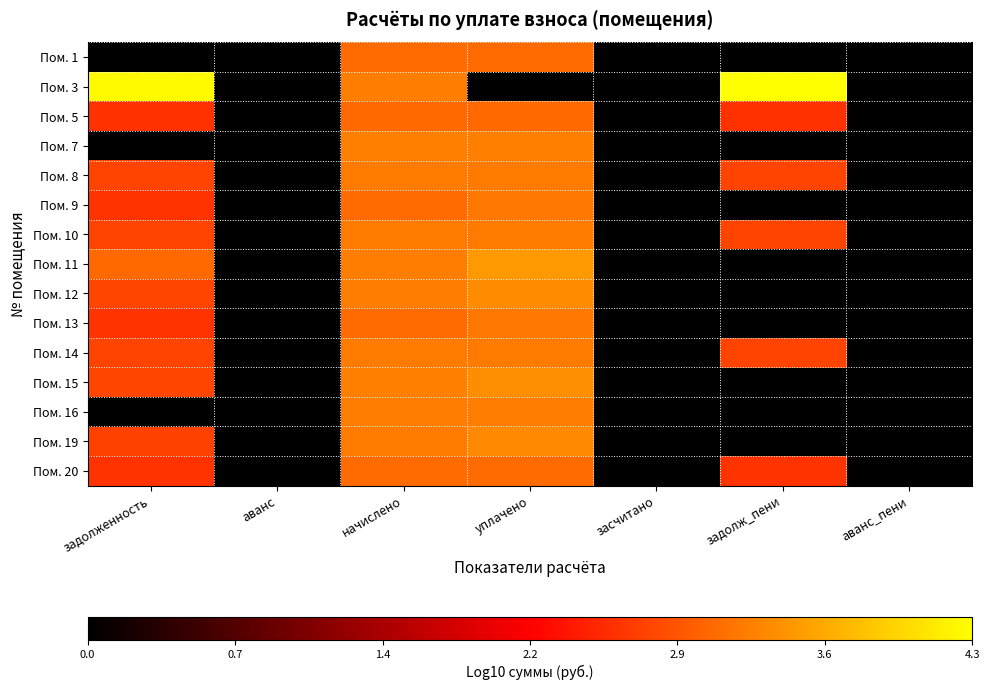

Reading left to right, what are all the values shown in this chart?

Пом. 1: задолженность=0.0	аванс=0.0	начислено=3.1	уплачено=3.1	засчитано=0.0	задолж_пени=0.0	аванс_пени=0.0
Пом. 3: задолженность=4.3	аванс=0.0	начислено=3.2	уплачено=0.0	засчитано=0.0	задолж_пени=4.3	аванс_пени=0.0
Пом. 5: задолженность=2.6	аванс=0.0	начислено=3.0	уплачено=3.0	засчитано=0.0	задолж_пени=2.6	аванс_пени=0.0
Пом. 7: задолженность=0.0	аванс=0.0	начислено=3.2	уплачено=3.2	засчитано=0.0	задолж_пени=0.0	аванс_пени=0.0
Пом. 8: задолженность=2.7	аванс=0.0	начислено=3.2	уплачено=3.2	засчитано=0.0	задолж_пени=2.7	аванс_пени=0.0
Пом. 9: задолженность=2.6	аванс=0.0	начислено=3.1	уплачено=3.2	засчитано=0.0	задолж_пени=0.0	аванс_пени=0.0
Пом. 10: задолженность=2.7	аванс=0.0	начислено=3.2	уплачено=3.2	засчитано=0.0	задолж_пени=2.7	аванс_пени=0.0
Пом. 11: задолженность=3.0	аванс=0.0	начислено=3.2	уплачено=3.4	засчитано=0.0	задолж_пени=0.0	аванс_пени=0.0
Пом. 12: задолженность=2.7	аванс=0.0	начислено=3.2	уплачено=3.3	засчитано=0.0	задолж_пени=0.0	аванс_пени=0.0
Пом. 13: задолженность=2.6	аванс=0.0	начислено=3.1	уплачено=3.2	засчитано=0.0	задолж_пени=0.0	аванс_пени=0.0
Пом. 14: задолженность=2.7	аванс=0.0	начислено=3.2	уплачено=3.2	засчитано=0.0	задолж_пени=2.7	аванс_пени=0.0
Пом. 15: задолженность=2.7	аванс=0.0	начислено=3.2	уплачено=3.3	засчитано=0.0	задолж_пени=0.0	аванс_пени=0.0
Пом. 16: задолженность=0.0	аванс=0.0	начислено=3.2	уплачено=3.2	засчитано=0.0	задолж_пени=0.0	аванс_пени=0.0
Пом. 19: задолженность=2.7	аванс=0.0	начислено=3.2	уплачено=3.3	засчитано=0.0	задолж_пени=0.0	аванс_пени=0.0
Пом. 20: задолженность=2.6	аванс=0.0	начислено=3.1	уплачено=3.1	засчитано=0.0	задолж_пени=2.6	аванс_пени=0.0